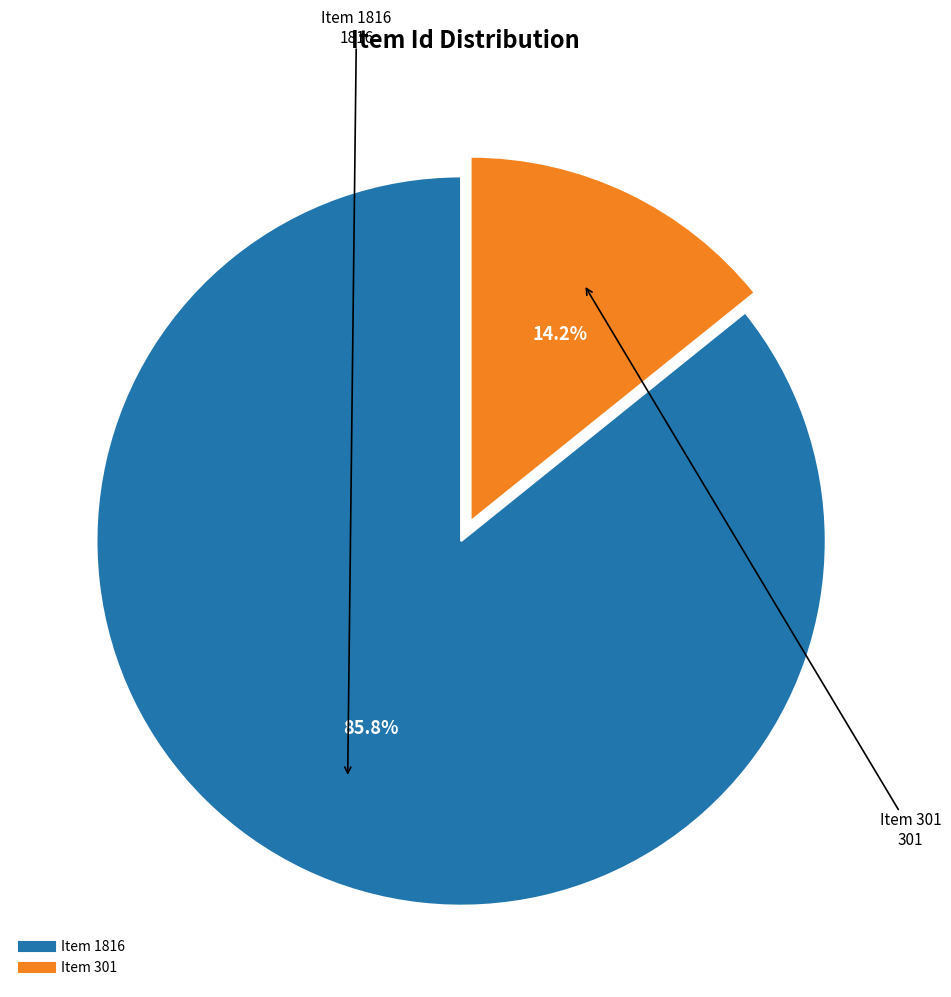

To the nearest percent, what portion does Item 1816 represent?

86%